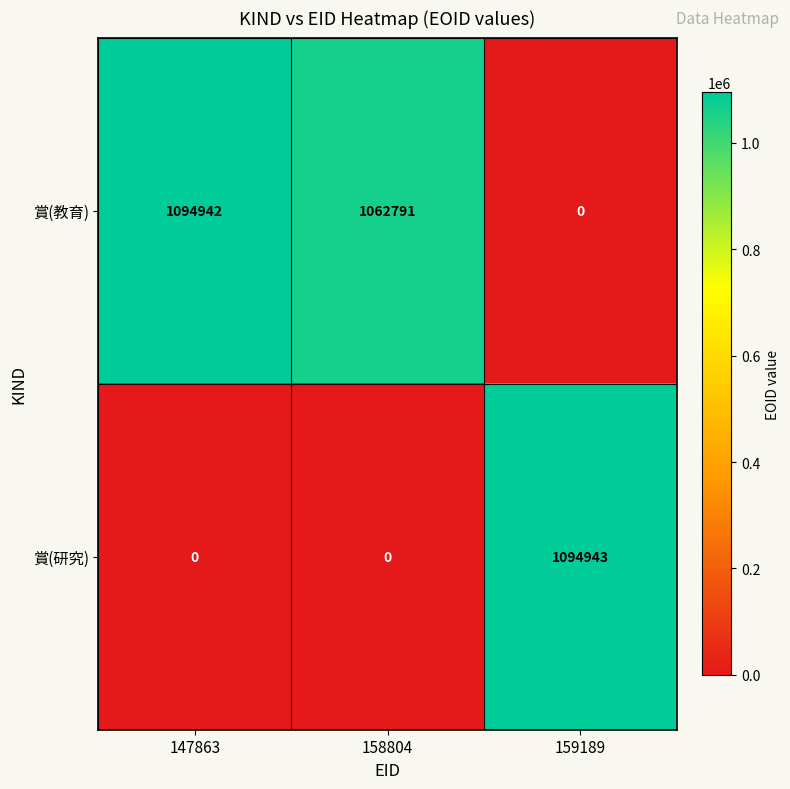

How many values in 賞(教育) are above zero?

2